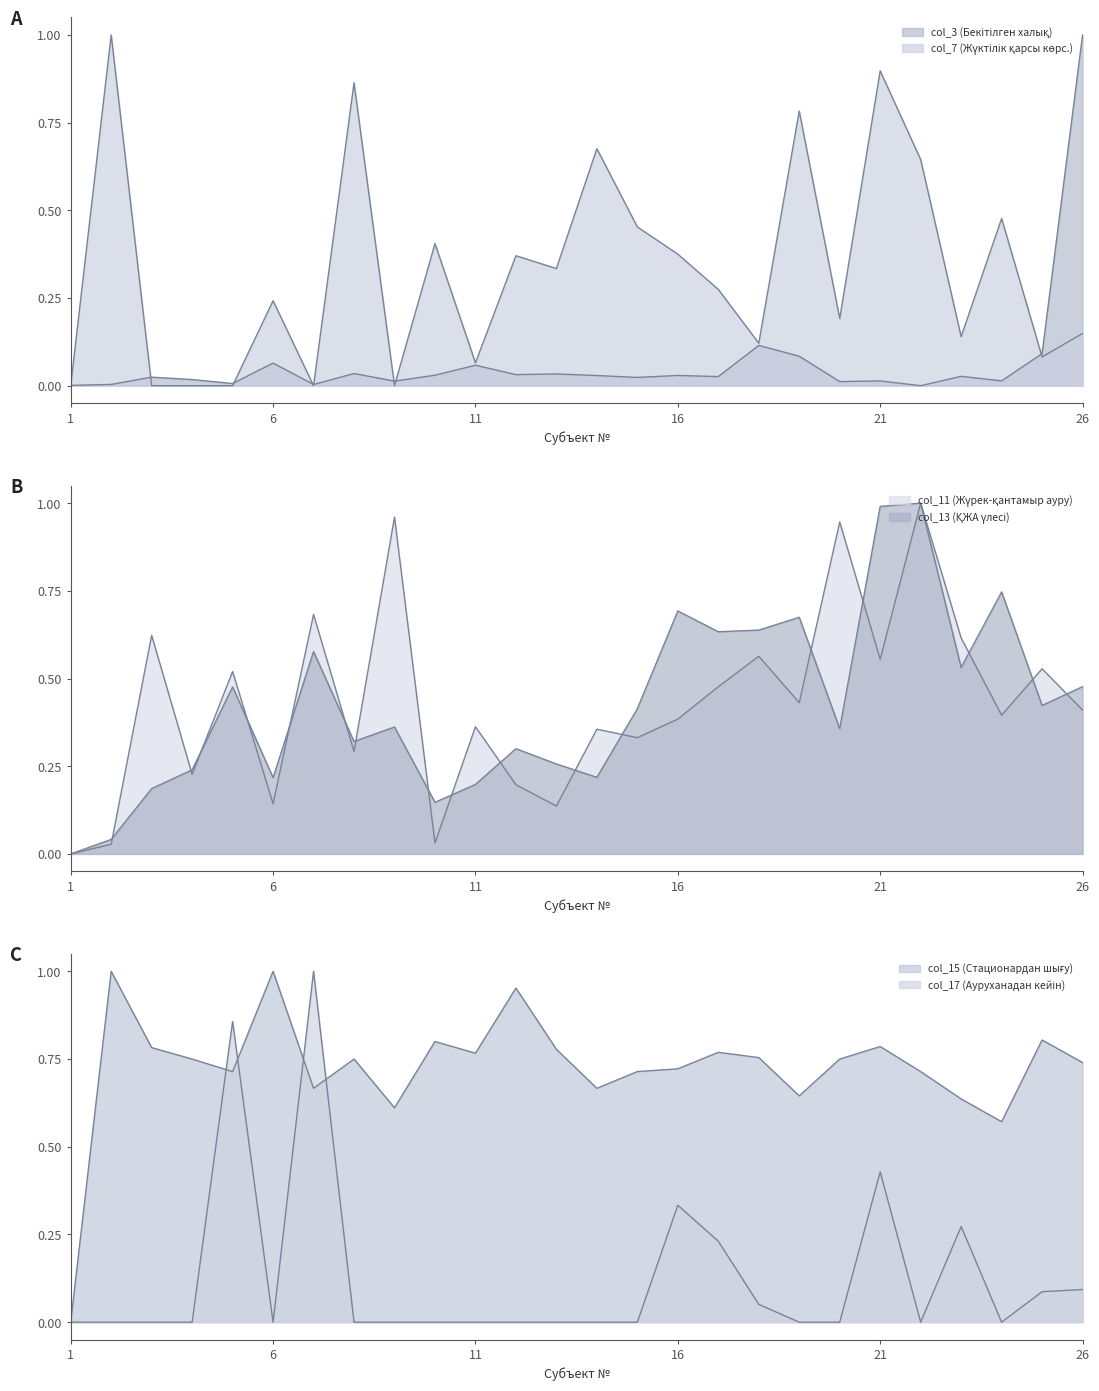

Is it true that col_17 (Ауруханадан кейін) equals 0.0 at 3?

True